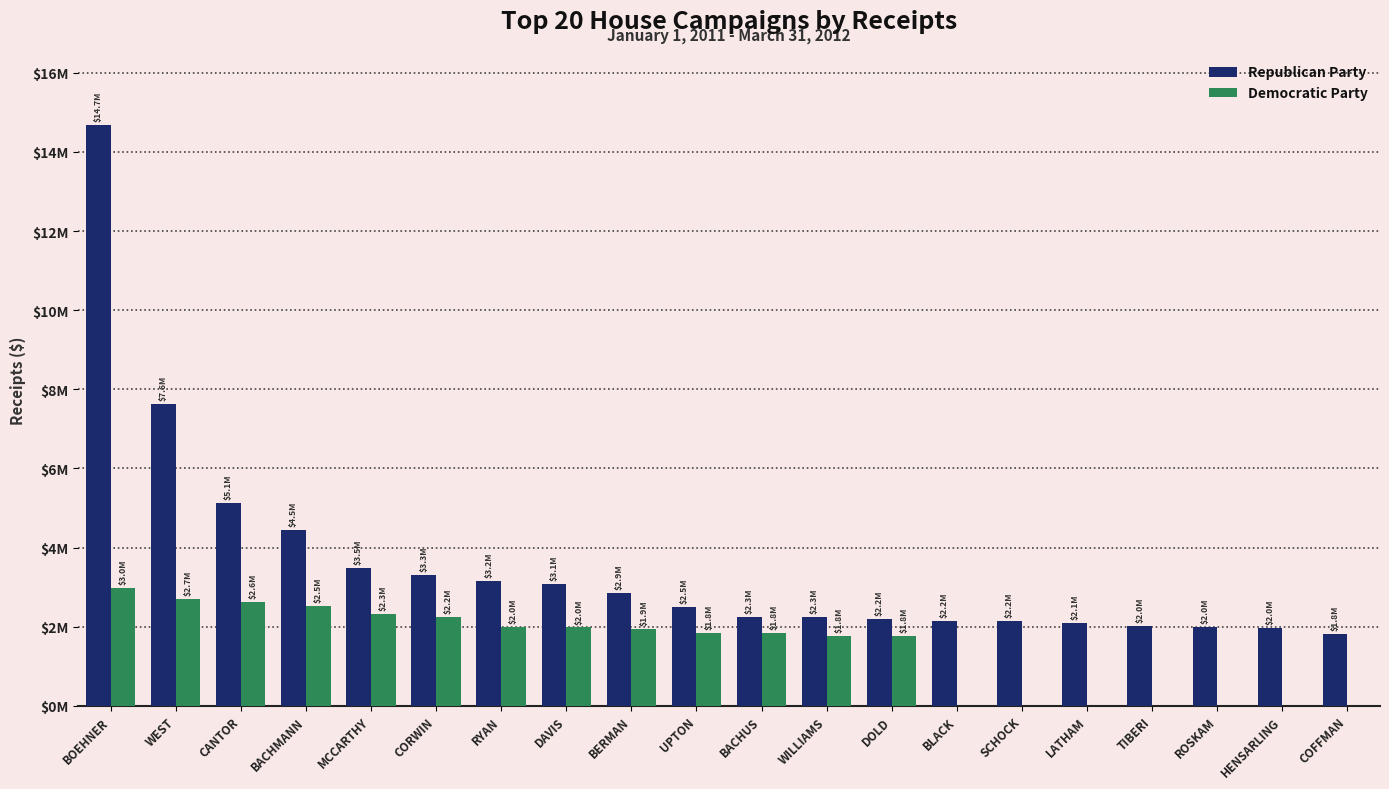

Reading left to right, what are all the values shown in this chart?

Republican Party: 14687627.2	7639014.8	5136092.8	4454064.7	3476987.5	3299017.4	3157821.0	3092615.5	2859635.0	2501761.1	2254328.0	2250050.2	2189130.5	2156262.4	2151956.4	2106125.6	2024862.8	1994476.7	1980850.8	1826972.6
Democratic Party: 2983047.8	2709764.5	2621556.6	2531484.1	2311900.8	2248530.3	1982876.0	1981901.4	1942037.7	1845728.4	1839684.0	1768890.9	1762681.0	0.0	0.0	0.0	0.0	0.0	0.0	0.0